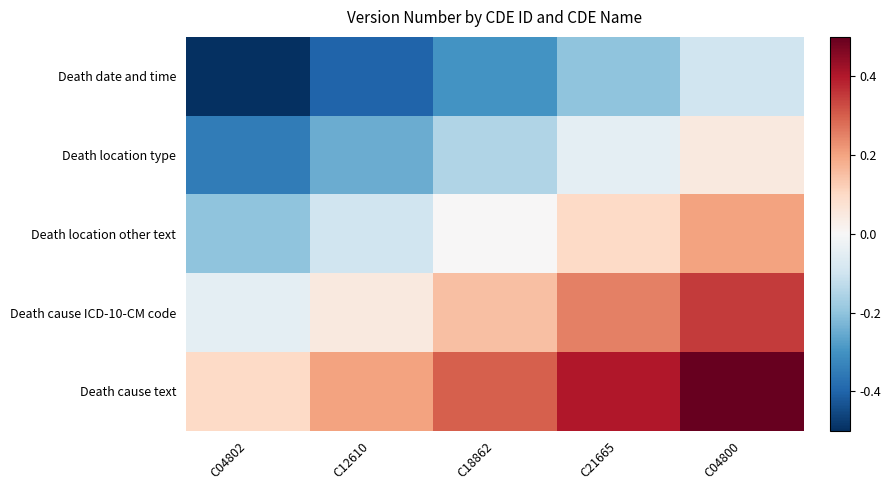

Reading left to right, extract all data points from this chart.

Death date and time: C04802=-0.5	C12610=-0.4	C18862=-0.3	C21665=-0.2	C04800=-0.1
Death location type: C04802=-0.3	C12610=-0.2	C18862=-0.1	C21665=-0.0	C04800=0.1
Death location other text: C04802=-0.2	C12610=-0.1	C18862=0.0	C21665=0.1	C04800=0.2
Death cause ICD-10-CM code: C04802=-0.1	C12610=0.0	C18862=0.1	C21665=0.2	C04800=0.3
Death cause text: C04802=0.1	C12610=0.2	C18862=0.3	C21665=0.4	C04800=0.5